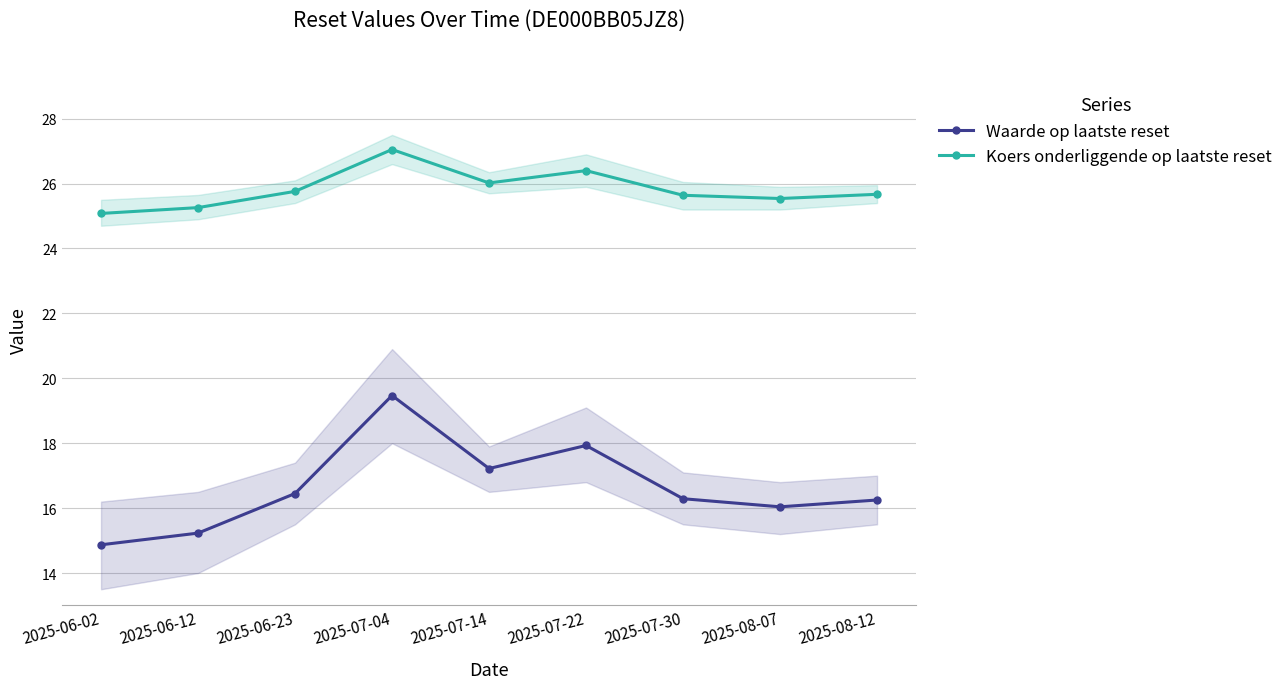

True or false: Waarde op laatste reset and Koers onderliggende op laatste reset intersect in this chart.

False